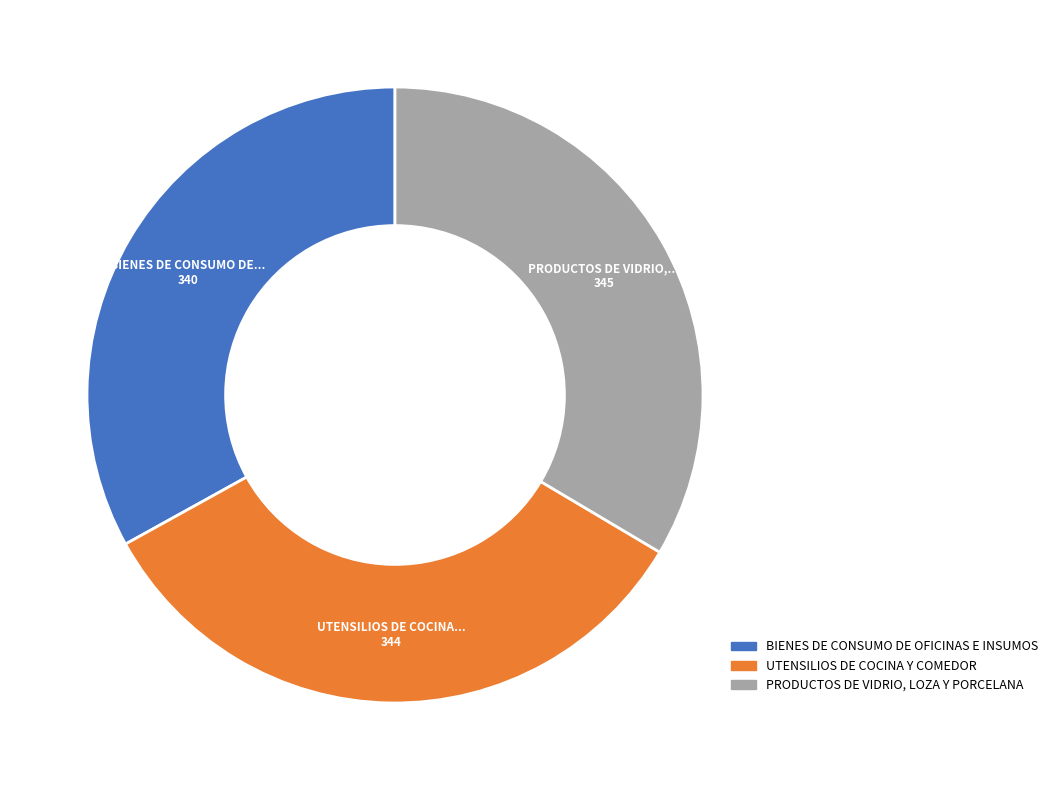

Is it true that BIENES DE CONSUMO DE OFICINAS E INSUMOS is 27% of the pie?

False